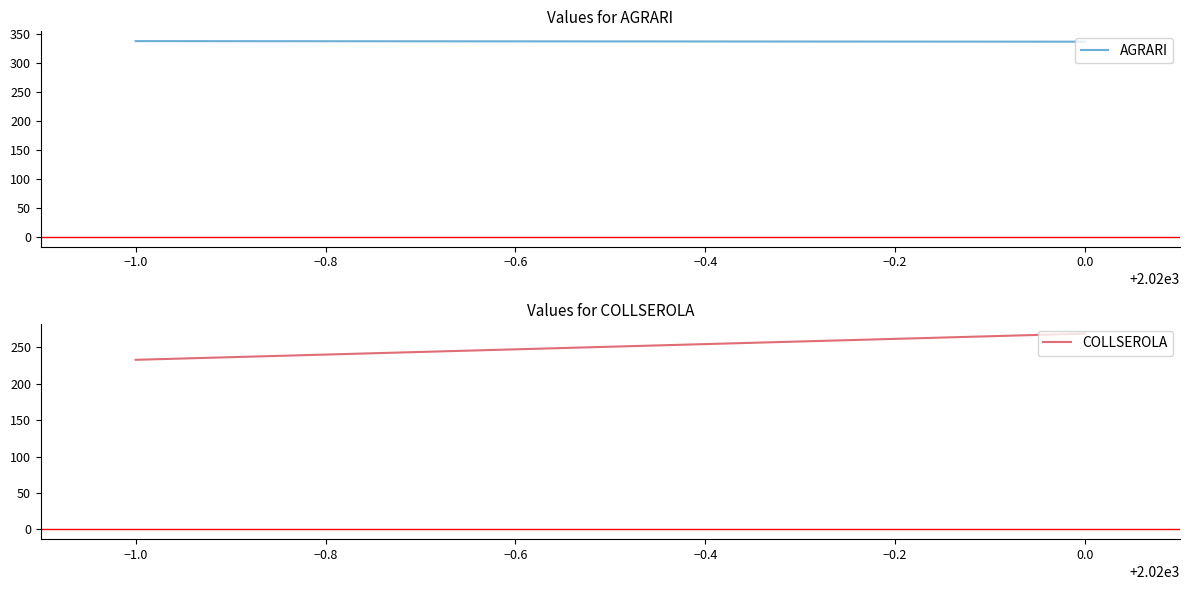

Count the AGRARI values in the range 337 to 338.

2